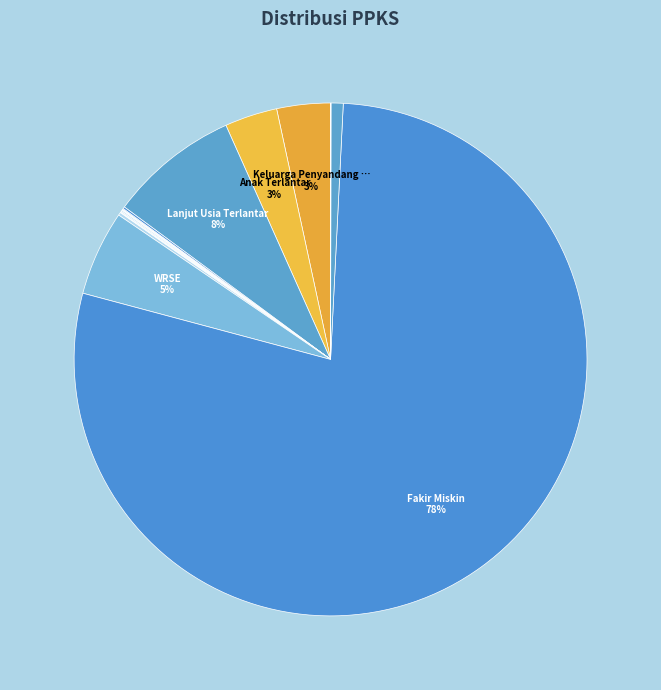

Does any single category account for the majority?

Yes